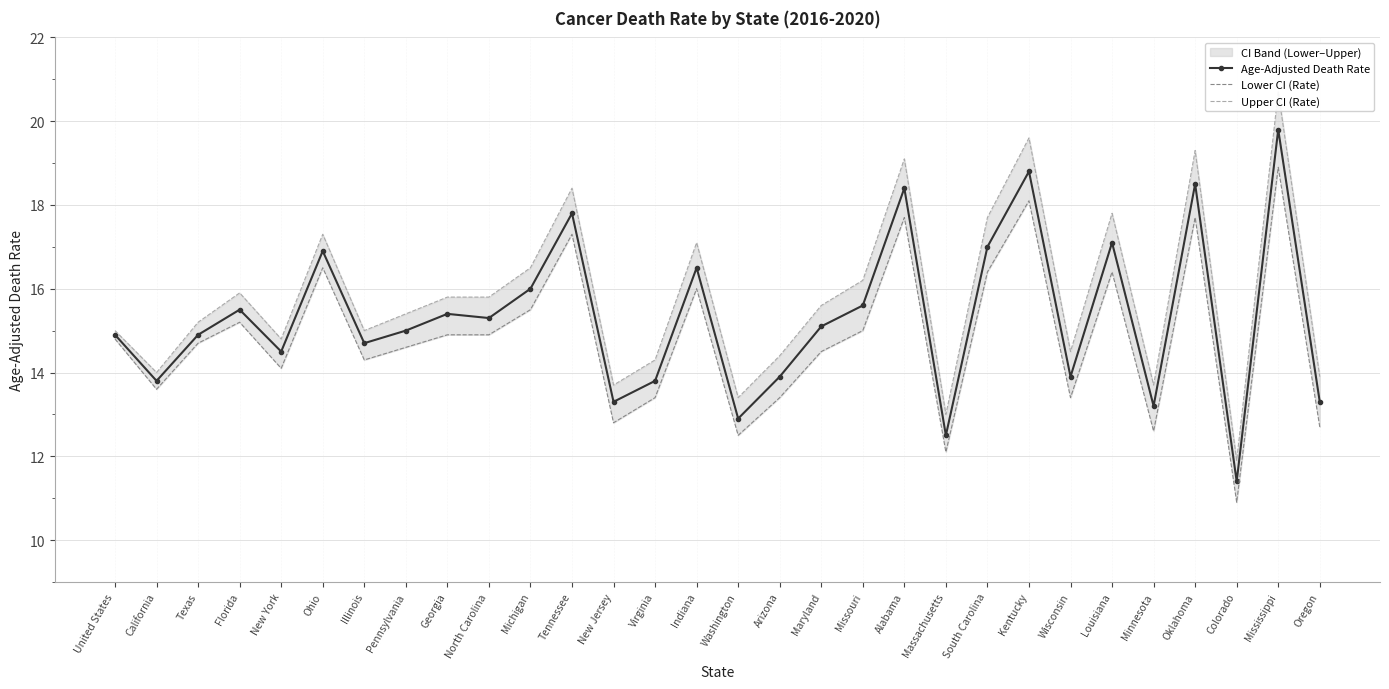

Where is the first local maximum for Upper CI (Rate)?

Florida